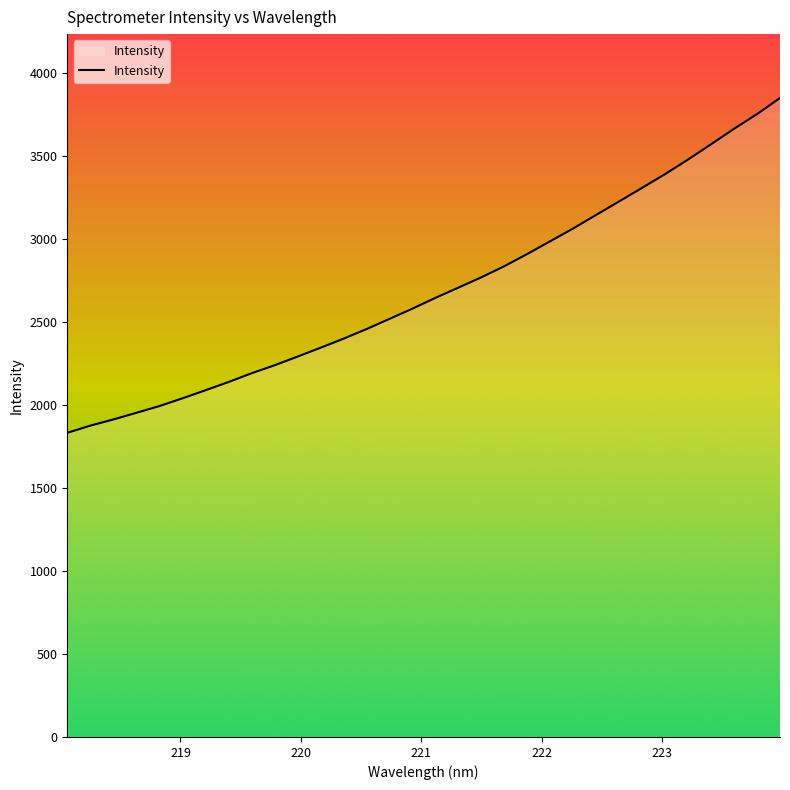

What is the smallest value displayed?

1831.9